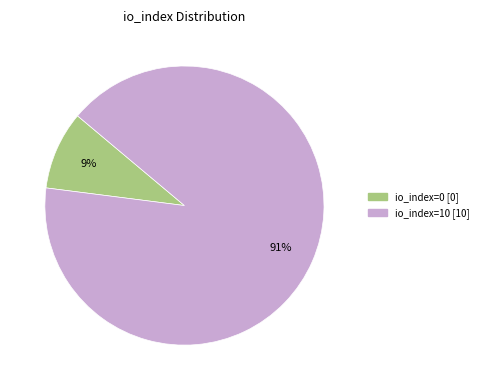

Does any single category account for the majority?

Yes